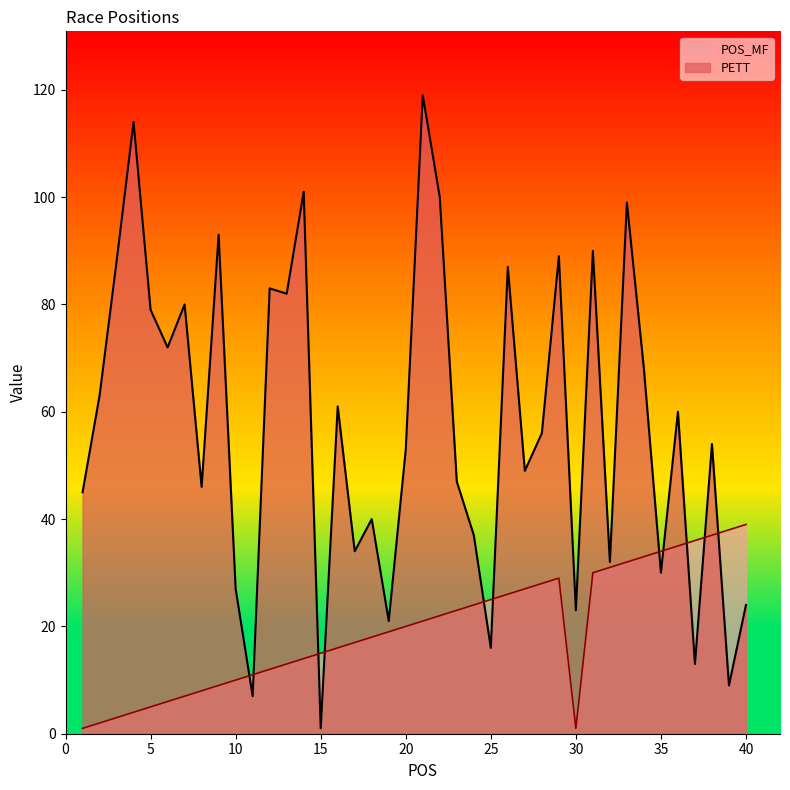

True or false: POS_MF has a value of 20 at 13.

False